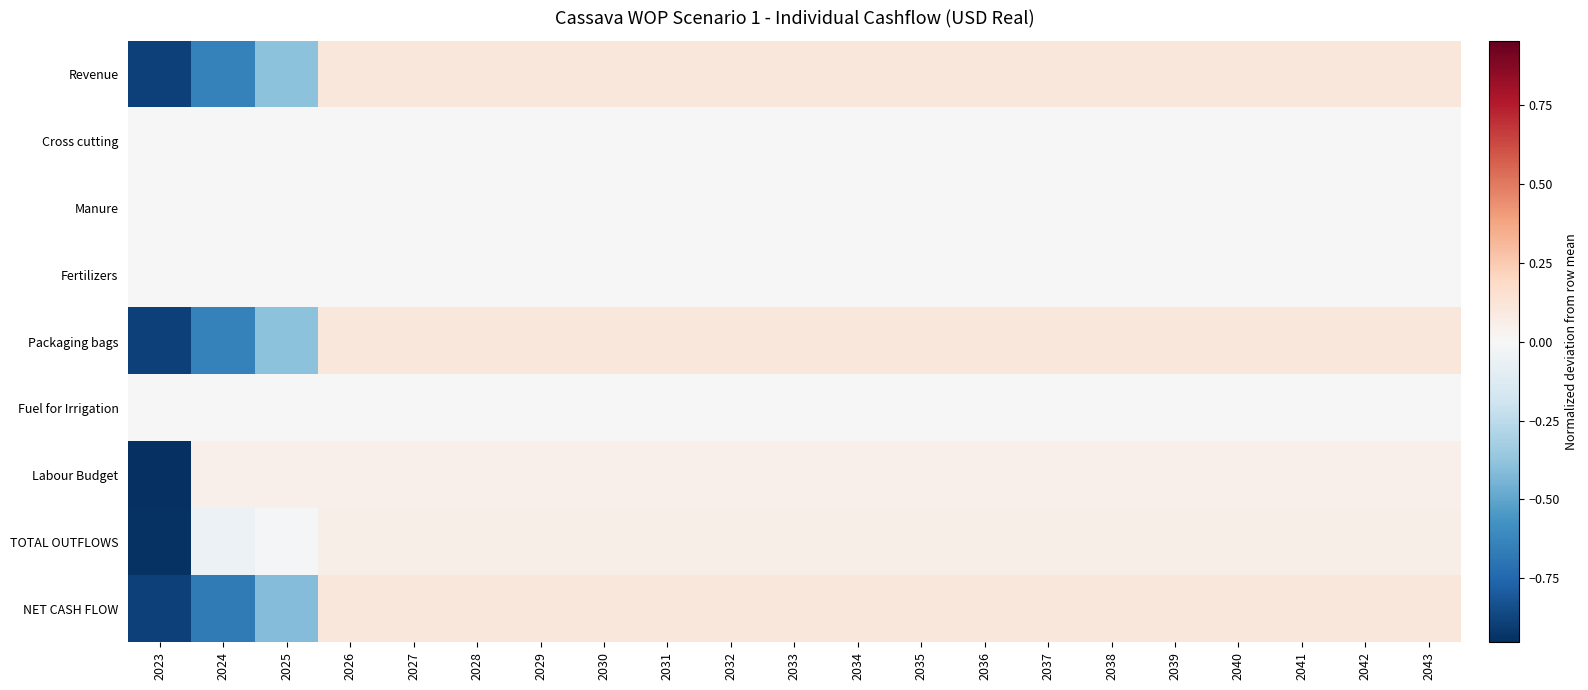

Reading left to right, what are all the values shown in this chart?

Revenue: 2023=-0.9	2024=-0.6	2025=-0.4	2026=0.1	2027=0.1	2028=0.1	2029=0.1	2030=0.1	2031=0.1	2032=0.1	2033=0.1	2034=0.1	2035=0.1	2036=0.1	2037=0.1	2038=0.1	2039=0.1	2040=0.1	2041=0.1	2042=0.1	2043=0.1
Cross cutting: 2023=0.0	2024=0.0	2025=0.0	2026=0.0	2027=0.0	2028=0.0	2029=0.0	2030=0.0	2031=0.0	2032=0.0	2033=0.0	2034=0.0	2035=0.0	2036=0.0	2037=0.0	2038=0.0	2039=0.0	2040=0.0	2041=0.0	2042=0.0	2043=0.0
Manure: 2023=0.0	2024=0.0	2025=0.0	2026=0.0	2027=0.0	2028=0.0	2029=0.0	2030=0.0	2031=0.0	2032=0.0	2033=0.0	2034=0.0	2035=0.0	2036=0.0	2037=0.0	2038=0.0	2039=0.0	2040=0.0	2041=0.0	2042=0.0	2043=0.0
Fertilizers: 2023=0.0	2024=0.0	2025=0.0	2026=0.0	2027=0.0	2028=0.0	2029=0.0	2030=0.0	2031=0.0	2032=0.0	2033=0.0	2034=0.0	2035=0.0	2036=0.0	2037=0.0	2038=0.0	2039=0.0	2040=0.0	2041=0.0	2042=0.0	2043=0.0
Packaging bags: 2023=-0.9	2024=-0.6	2025=-0.4	2026=0.1	2027=0.1	2028=0.1	2029=0.1	2030=0.1	2031=0.1	2032=0.1	2033=0.1	2034=0.1	2035=0.1	2036=0.1	2037=0.1	2038=0.1	2039=0.1	2040=0.1	2041=0.1	2042=0.1	2043=0.1
Fuel for Irrigation: 2023=0.0	2024=0.0	2025=0.0	2026=0.0	2027=0.0	2028=0.0	2029=0.0	2030=0.0	2031=0.0	2032=0.0	2033=0.0	2034=0.0	2035=0.0	2036=0.0	2037=0.0	2038=0.0	2039=0.0	2040=0.0	2041=0.0	2042=0.0	2043=0.0
Labour Budget: 2023=-1.0	2024=0.0	2025=0.0	2026=0.0	2027=0.0	2028=0.0	2029=0.0	2030=0.0	2031=0.0	2032=0.0	2033=0.0	2034=0.0	2035=0.0	2036=0.0	2037=0.0	2038=0.0	2039=0.0	2040=0.0	2041=0.0	2042=0.0	2043=0.0
TOTAL OUTFLOWS: 2023=-0.9	2024=-0.1	2025=-0.0	2026=0.1	2027=0.1	2028=0.1	2029=0.1	2030=0.1	2031=0.1	2032=0.1	2033=0.1	2034=0.1	2035=0.1	2036=0.1	2037=0.1	2038=0.1	2039=0.1	2040=0.1	2041=0.1	2042=0.1	2043=0.1
NET CASH FLOW: 2023=-0.9	2024=-0.7	2025=-0.4	2026=0.1	2027=0.1	2028=0.1	2029=0.1	2030=0.1	2031=0.1	2032=0.1	2033=0.1	2034=0.1	2035=0.1	2036=0.1	2037=0.1	2038=0.1	2039=0.1	2040=0.1	2041=0.1	2042=0.1	2043=0.1